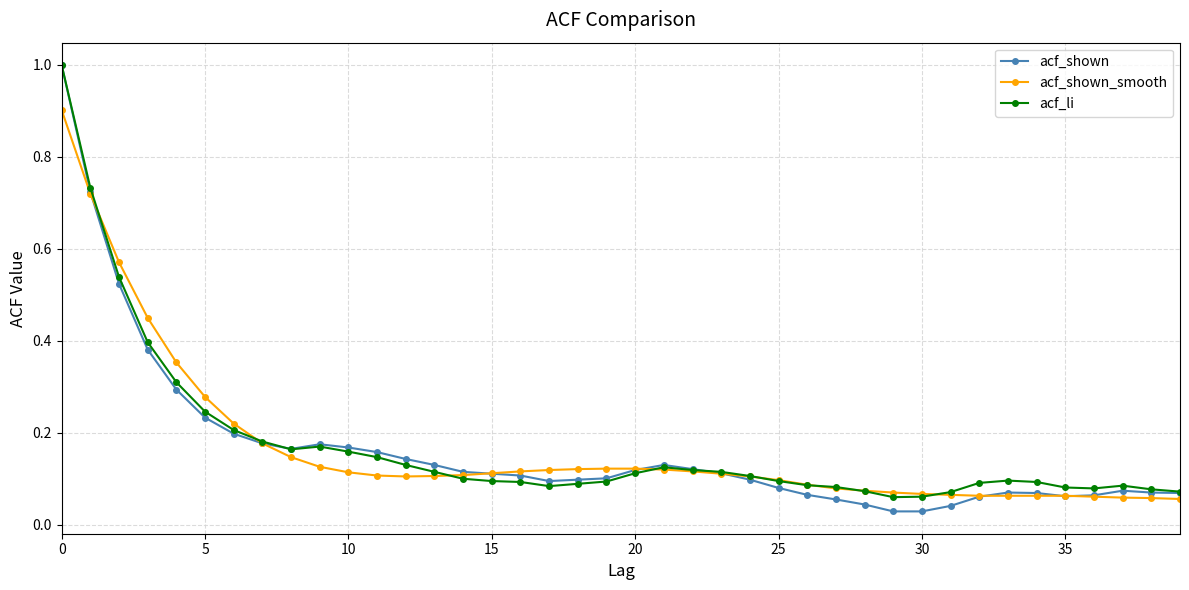

True or false: acf_shown has more than 1 points higher than both neighbors.

True